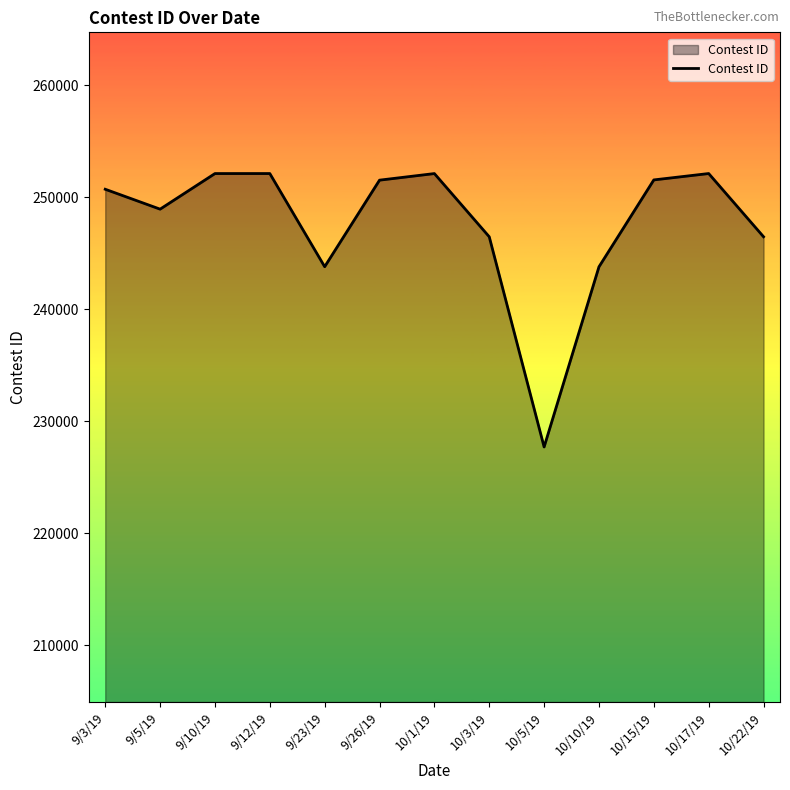

What is the maximum value shown in the chart?

252125